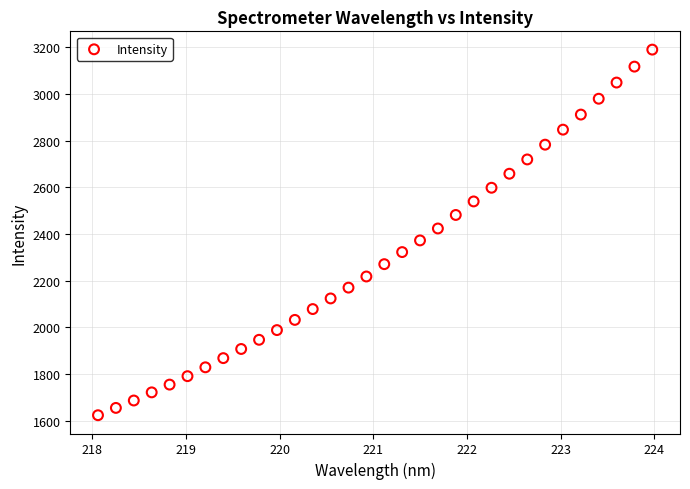

What is the range of X values (max minus min)?

5.9